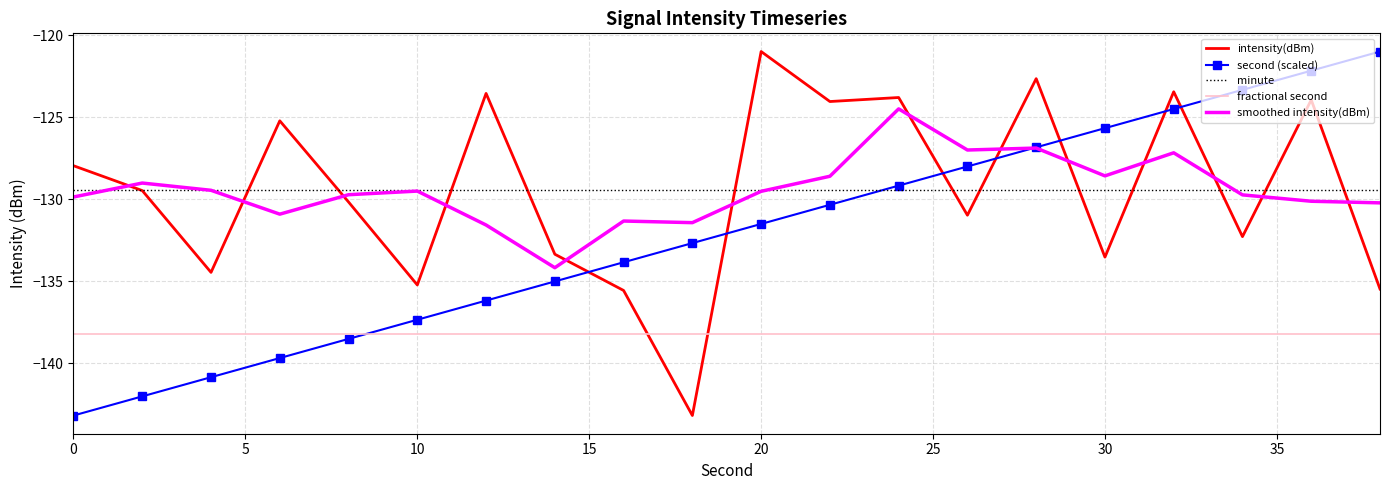

What is the minimum value shown in the chart?

-143.2